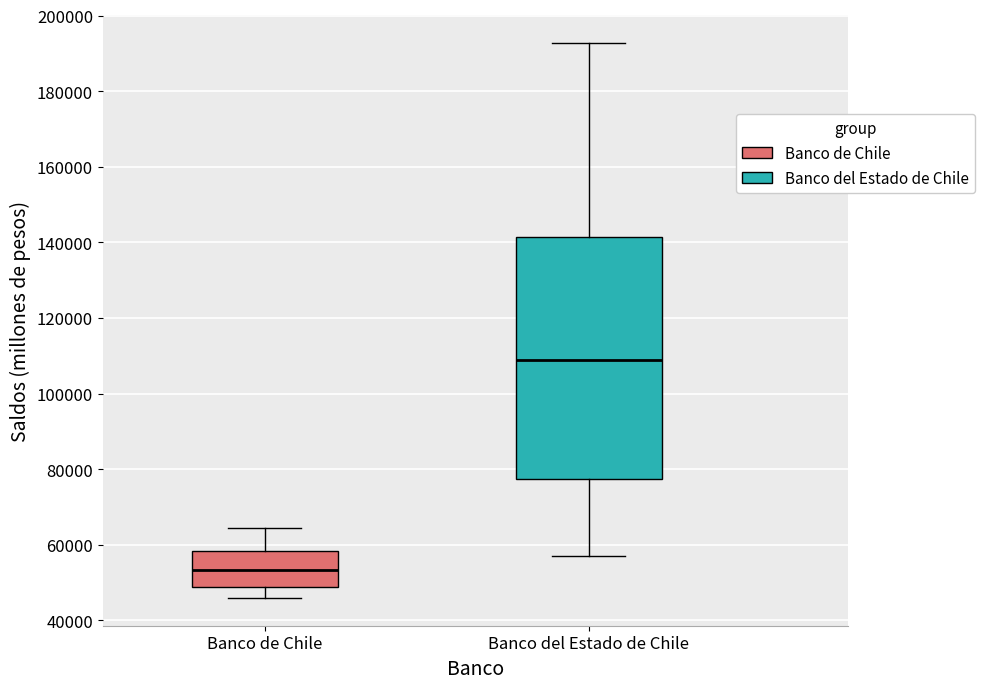

Which box has the highest median line?

Banco del Estado de Chile